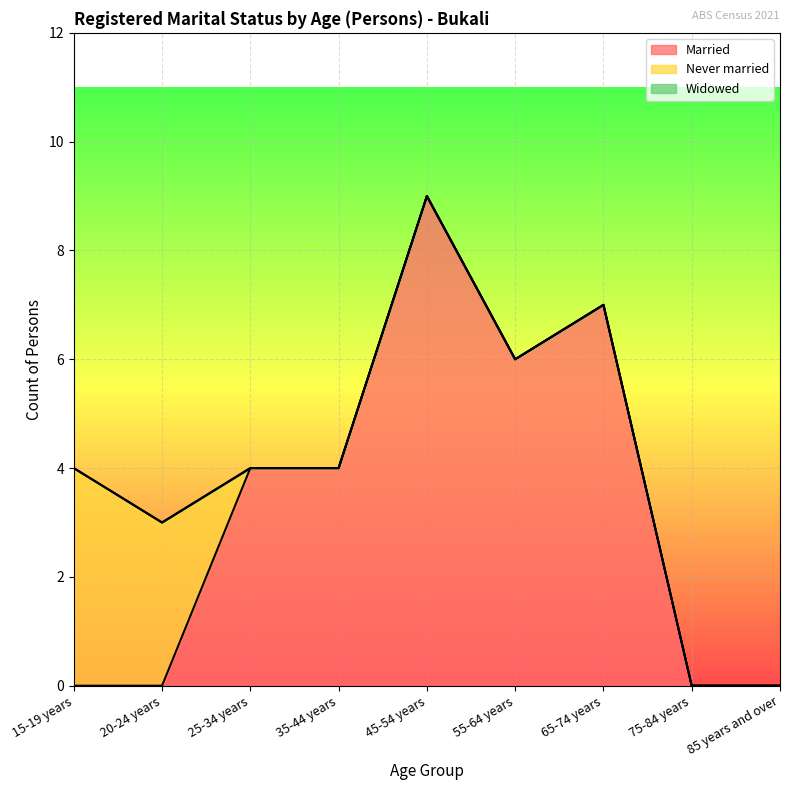

How many lines are shown in the chart?

3